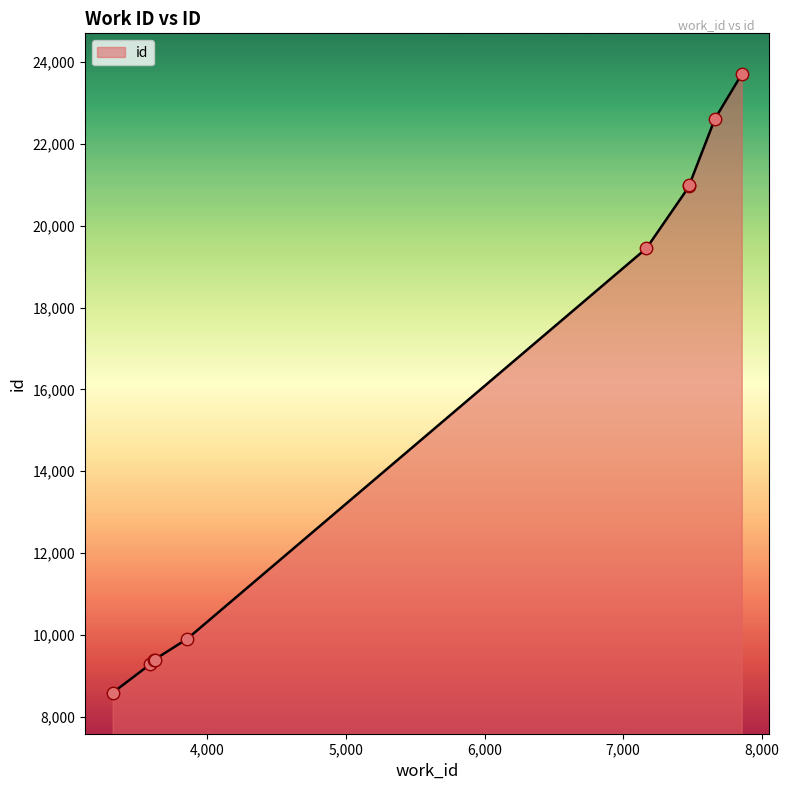

What is the ratio of the value at 7168 to the value at 3857?

2.0